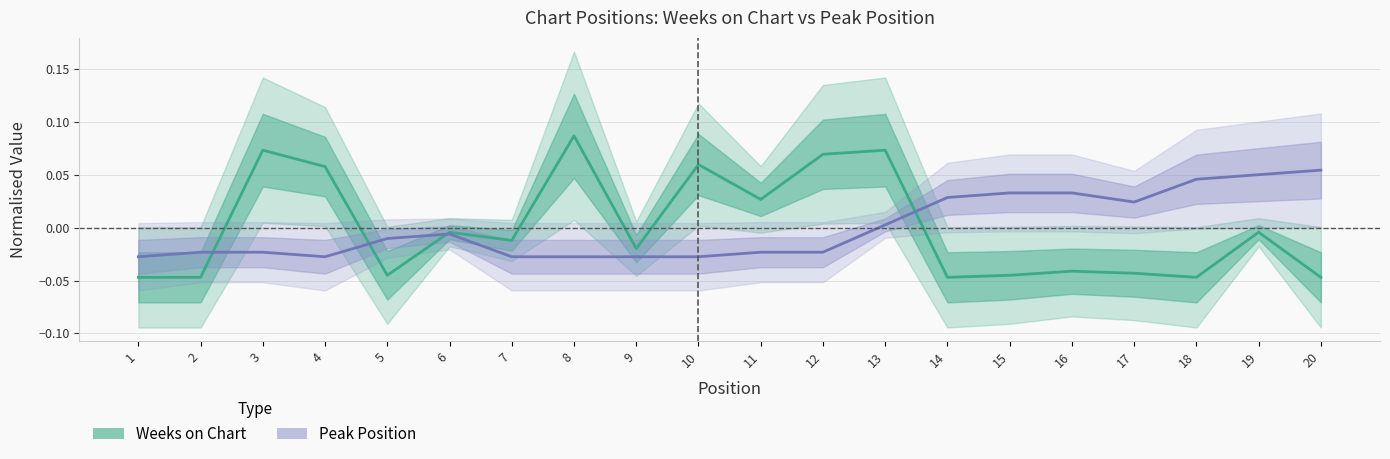

True or false: Weeks on Chart and Peak Position intersect in this chart.

True